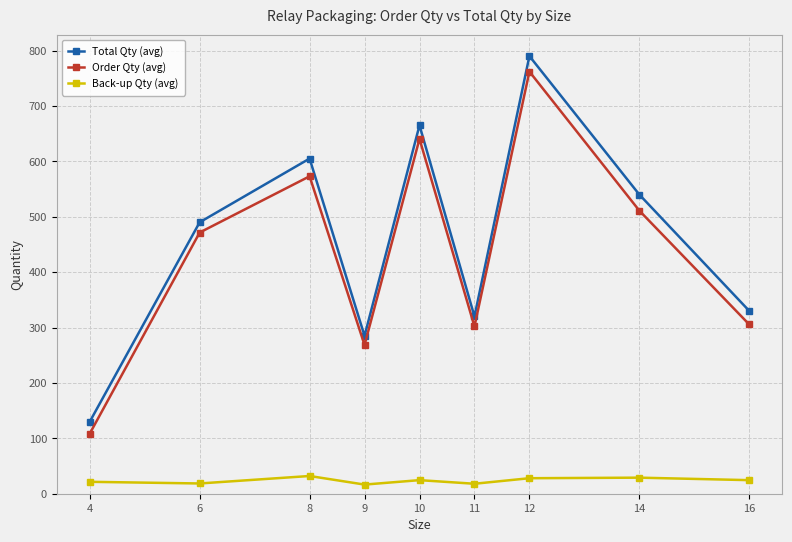

In Back-up Qty (avg), how many points are lower than both neighbors (excluding endpoints)?

3